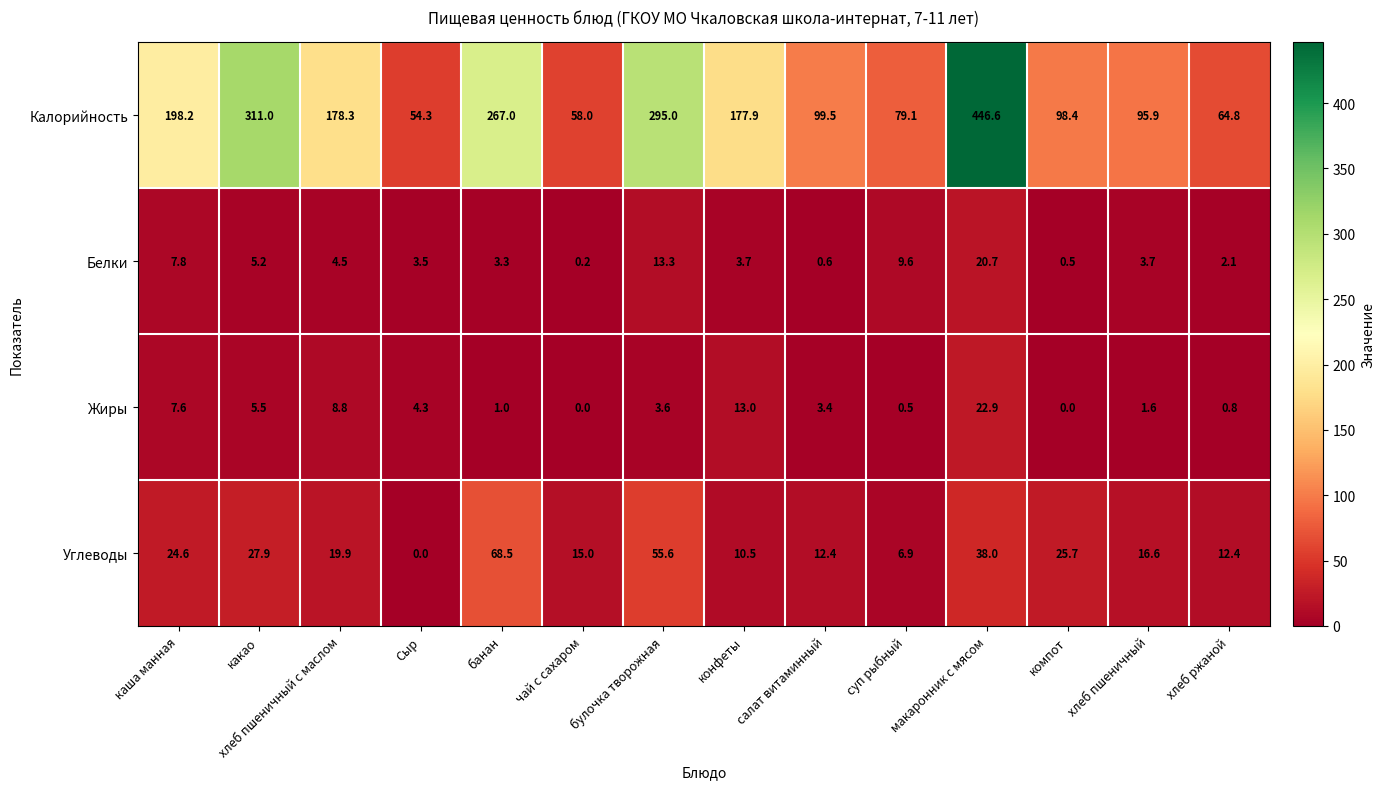

The value of Белки at Сыр is 3.5. True or false?

True